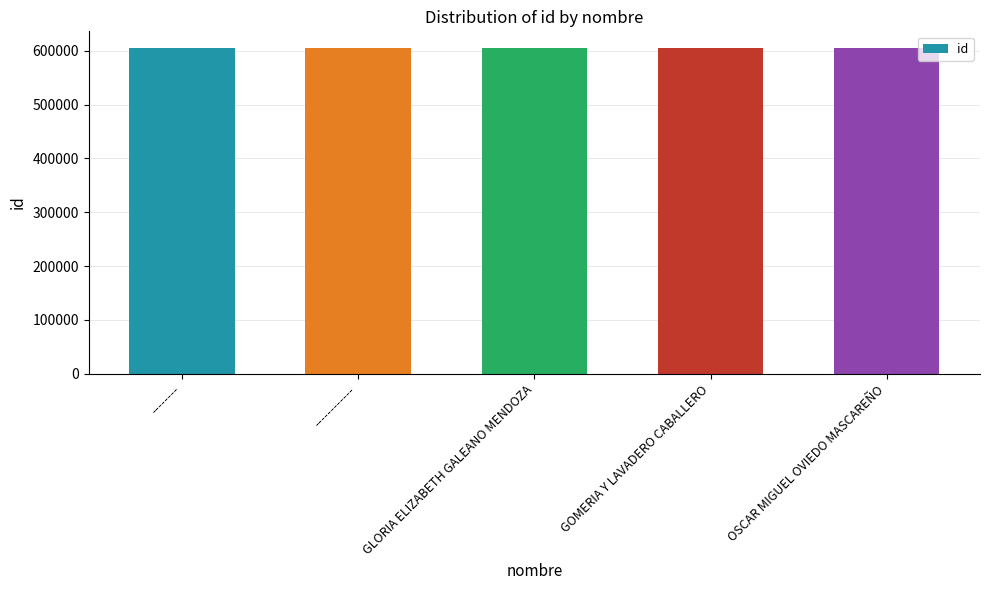

What is the ratio of the value at OSCAR MIGUEL OVIEDO MASCAREÑO to the value at GOMERIA Y LAVADERO CABALLERO?

1.0